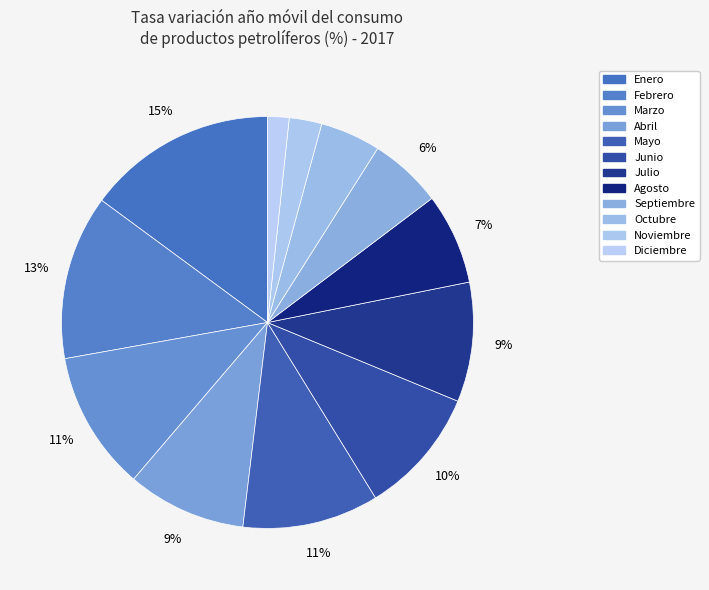

To the nearest percent, what percentage of the pie is Febrero?

13%